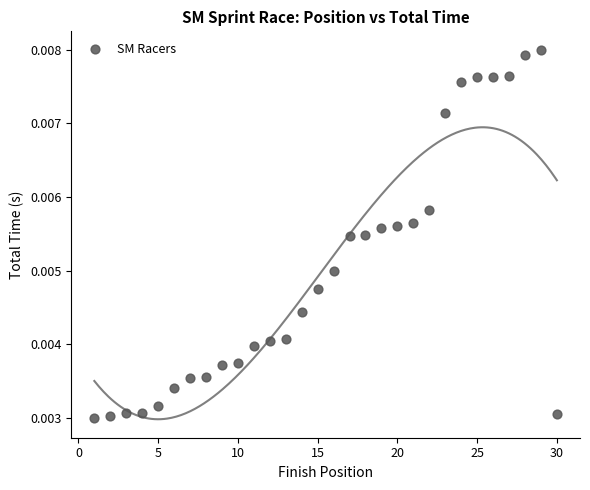

What is the range of X values (max minus min)?

29.0